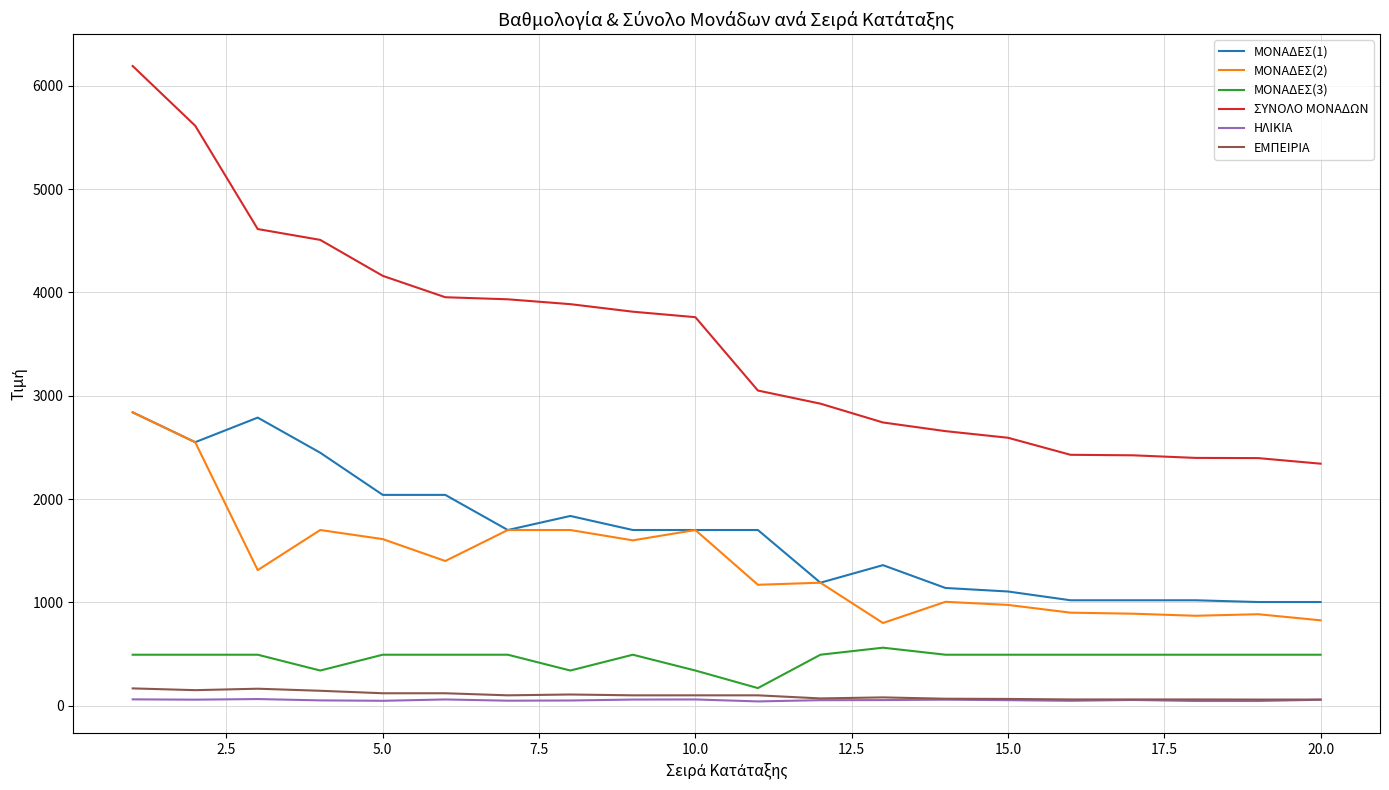

Which series has the largest total across all categories?

ΣΥΝΟΛΟ ΜΟΝΑΔΩΝ